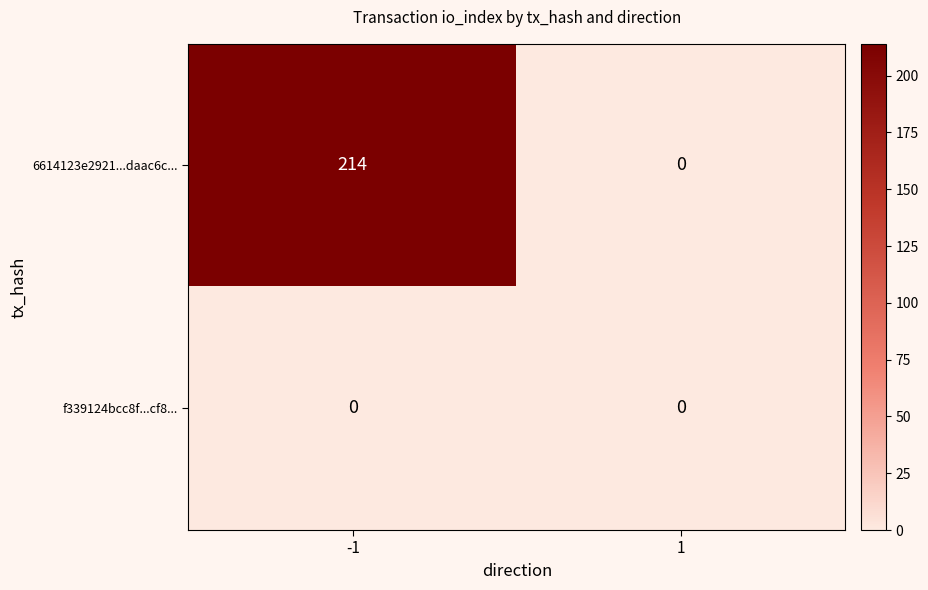

Read the 6614123e2921...daac6c... value at -1.

214